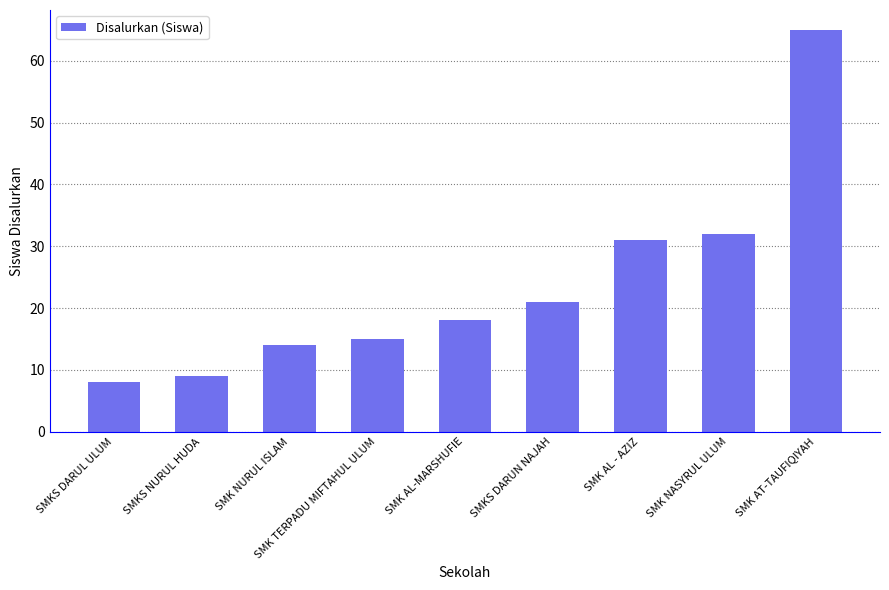

List the labels in order of value, largest first.

SMK AT-TAUFIQIYAH, SMK NASYRUL ULUM, SMK AL - AZIZ, SMKS DARUN NAJAH, SMK AL-MARSHUFIE, SMK TERPADU MIFTAHUL ULUM, SMK NURUL ISLAM, SMKS NURUL HUDA, SMKS DARUL ULUM